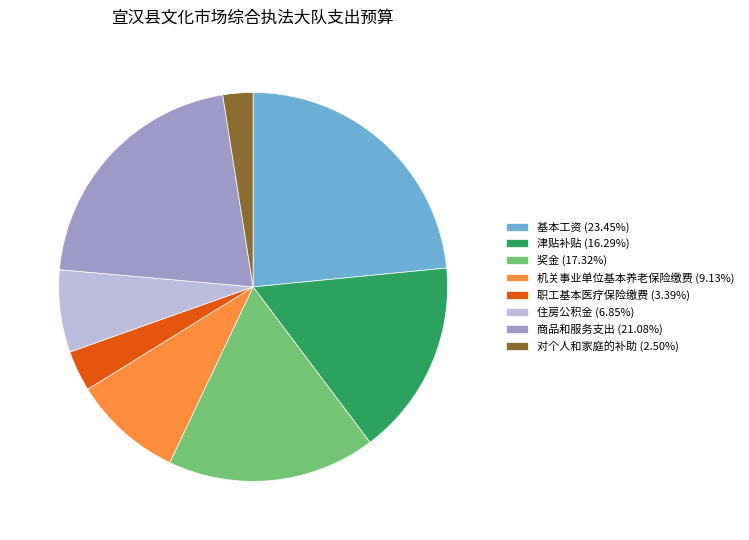

What is the ratio of the value at 基本工资 to the value at 商品和服务支出?

1.1